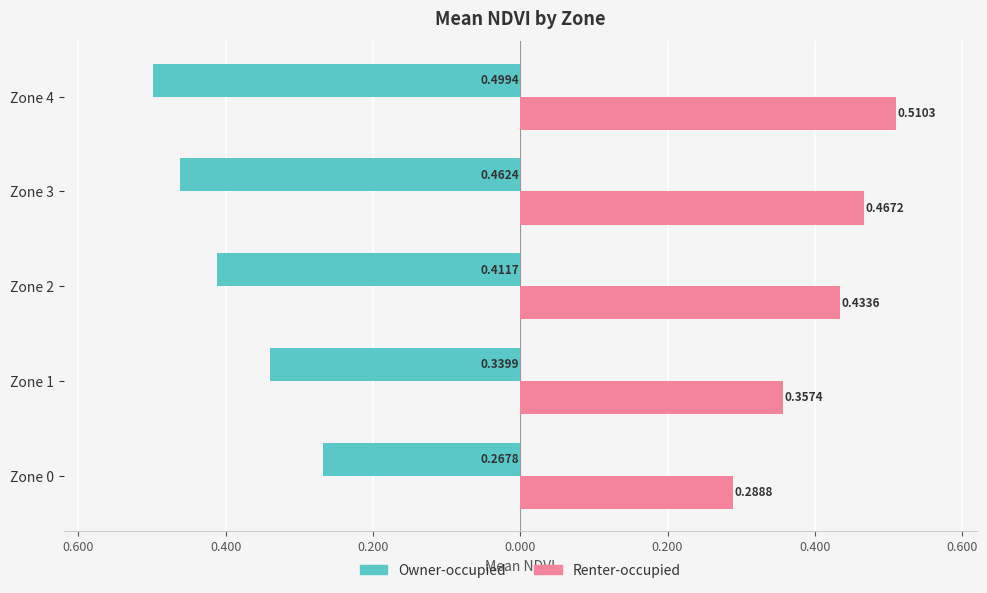

What are all the series names shown in the legend?

Owner-occupied, Renter-occupied